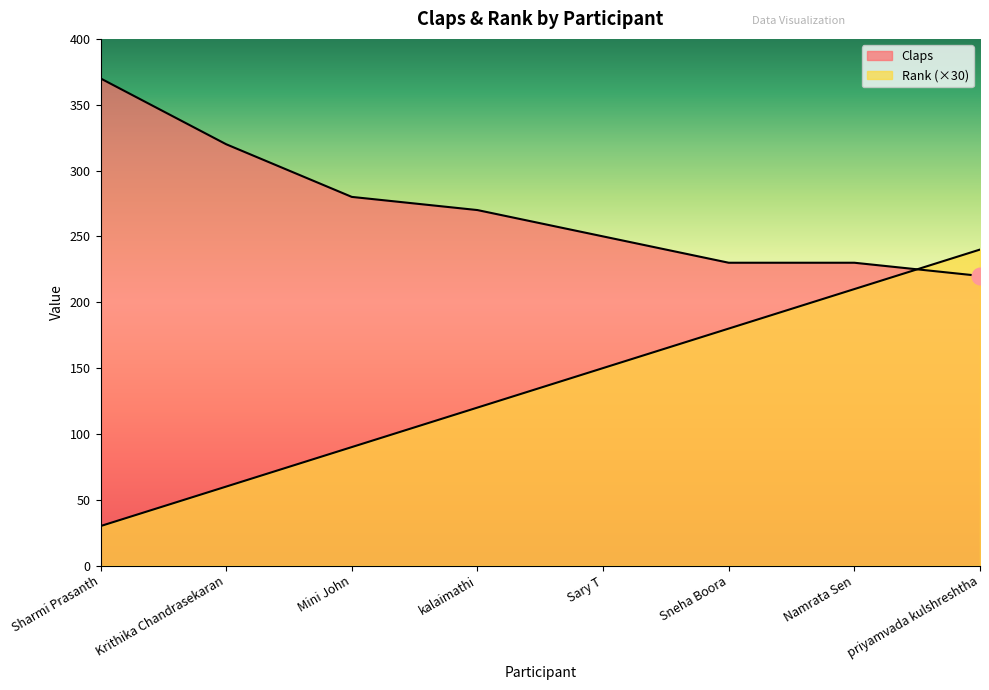

The value of Claps at Sharmi Prasanth is 632. True or false?

False